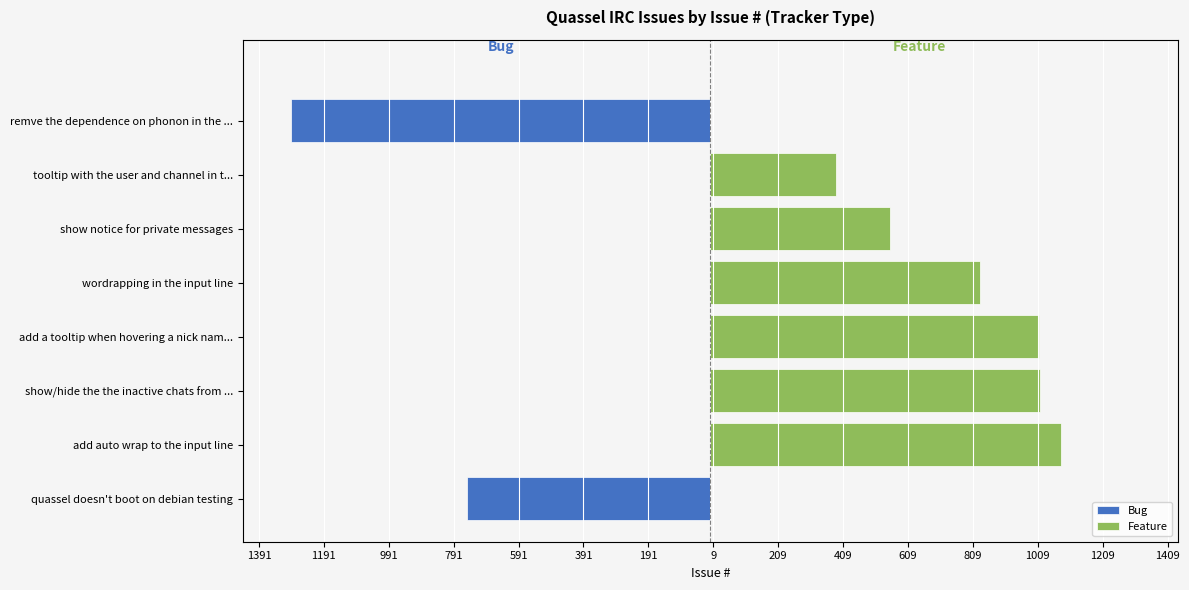

Which series changed the most between quassel doesn't boot on debian testing and show notice for private messages?

Bug